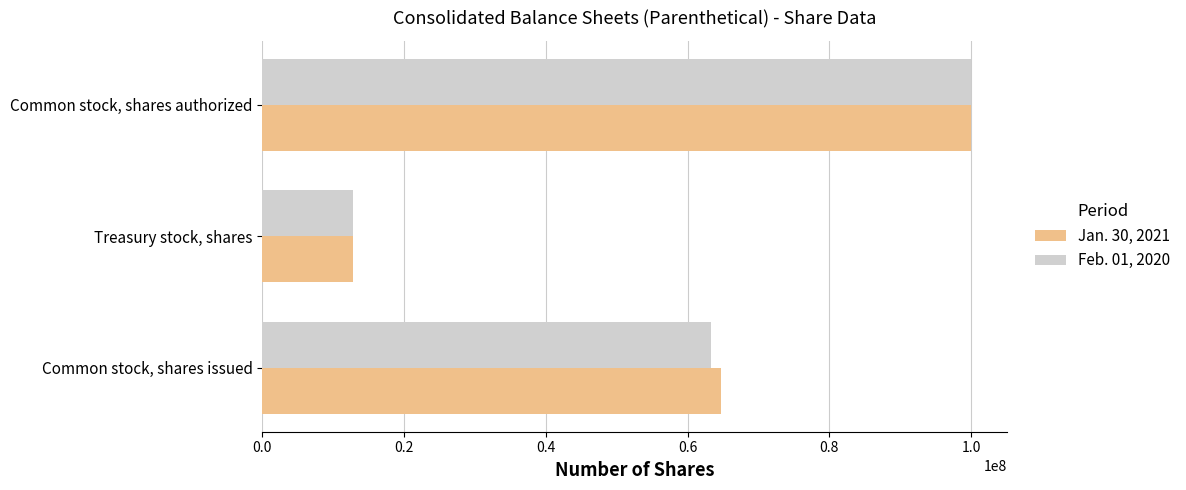

At which category is the sum across all series the highest?

Common stock, shares authorized